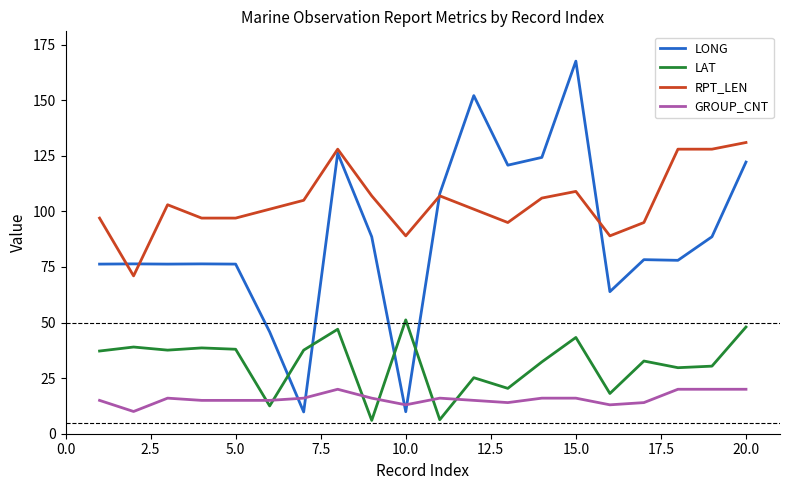

What is the maximum value shown in the chart?

167.6